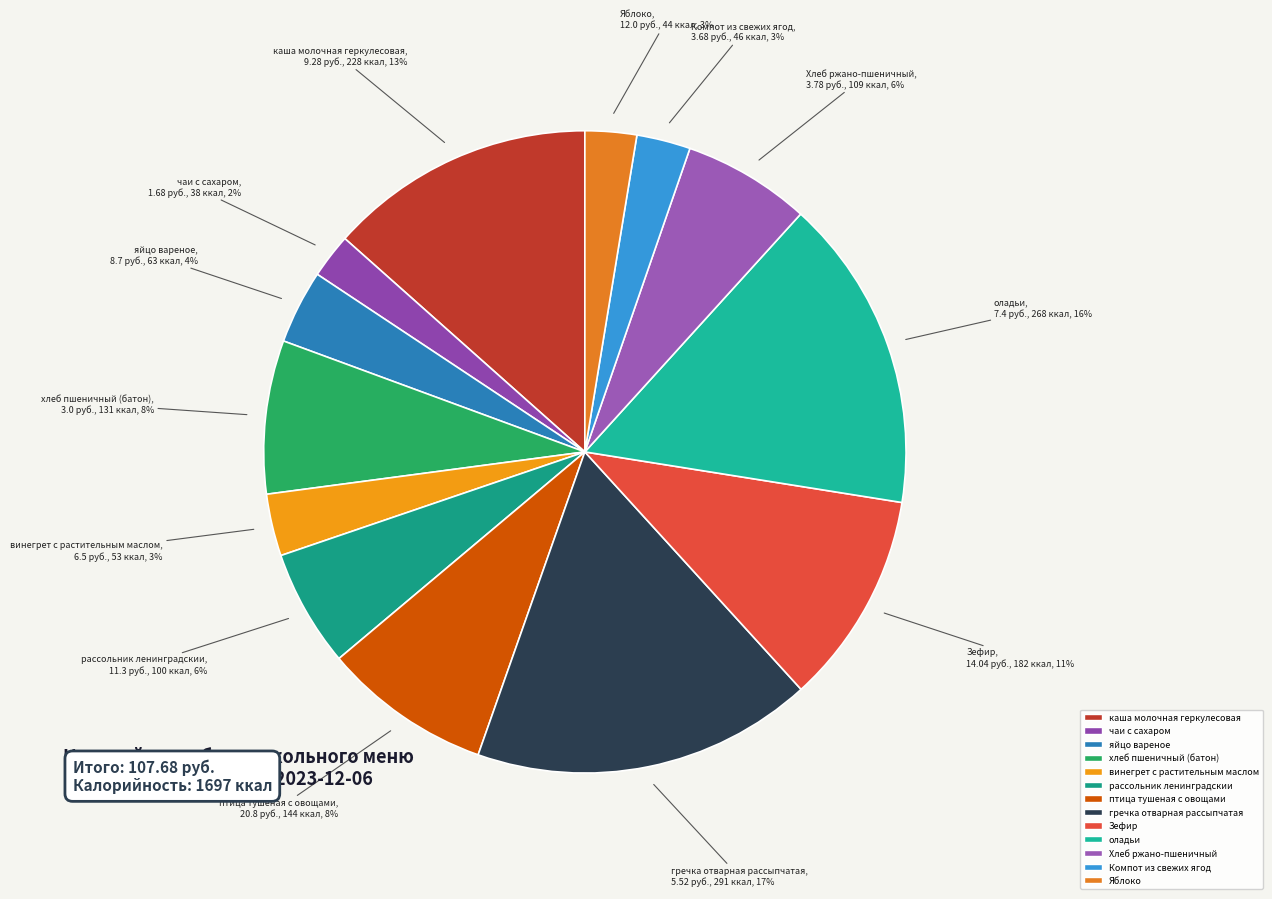

To the nearest percent, what is the combined percentage of Яблоко and чаи с сахаром?

5%